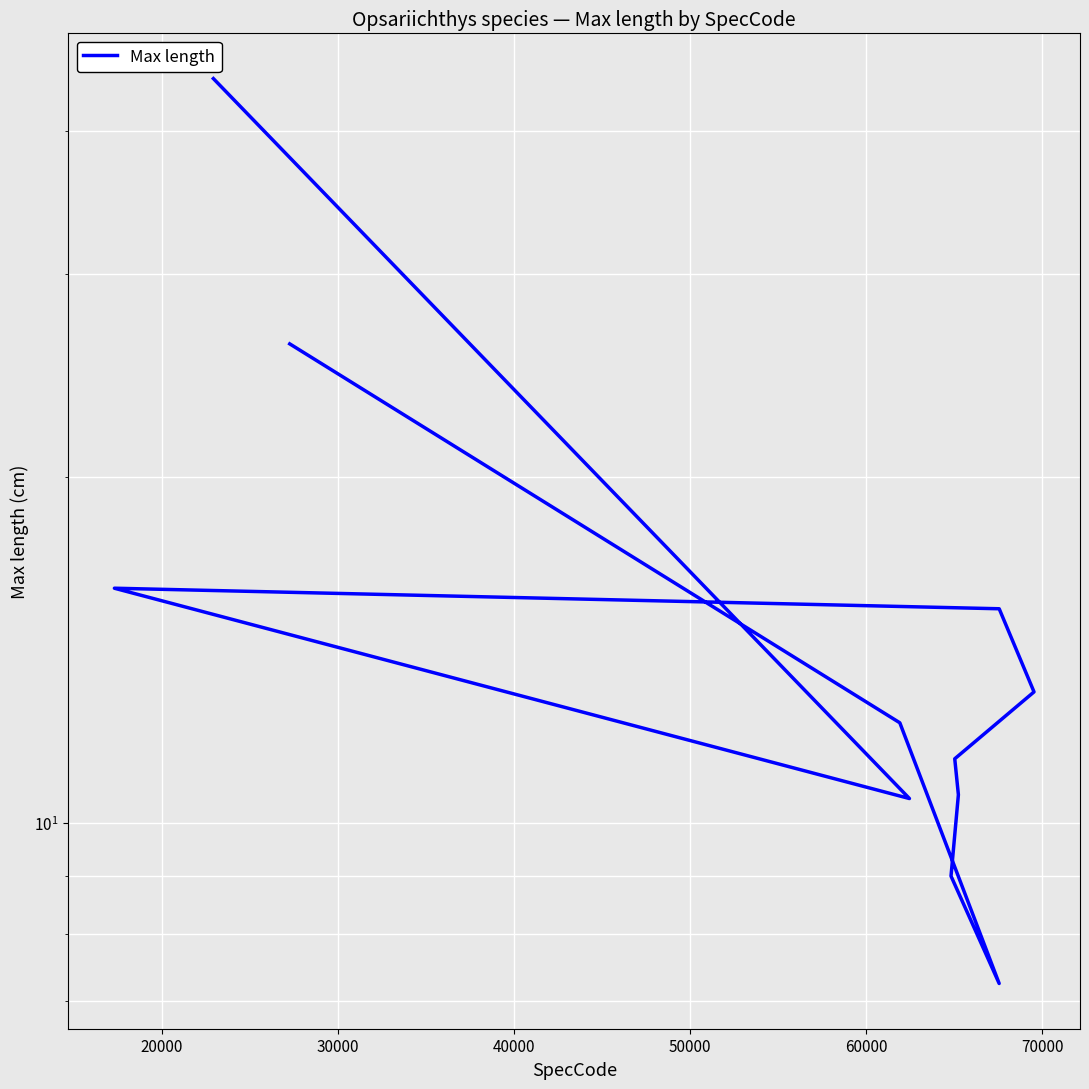

True or false: there are more than 2 points higher than both neighbors.

False